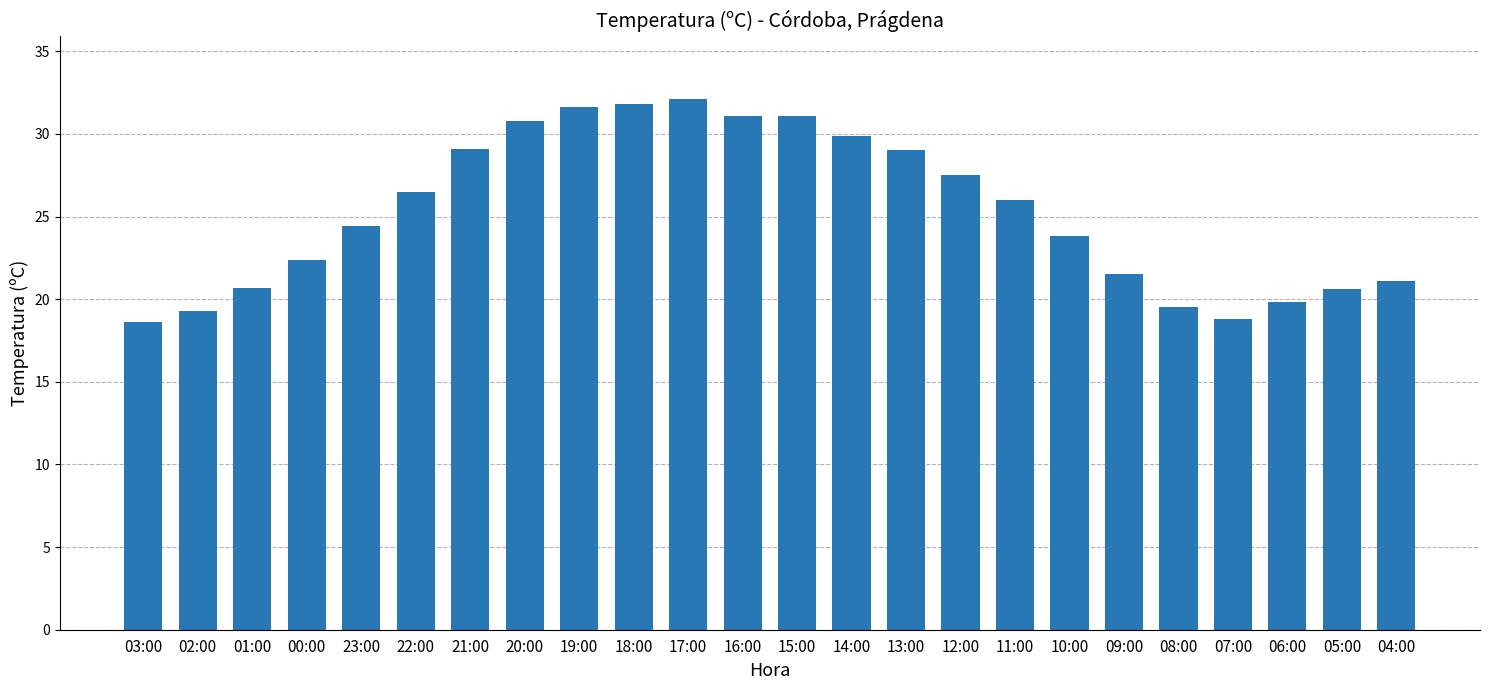

What is the greatest value displayed?

32.1